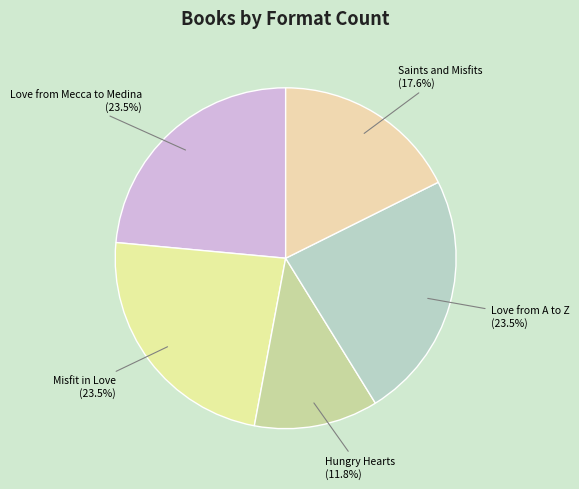

What is the ratio of the value at Love from A to Z to the value at Love from Mecca to Medina?

1.0